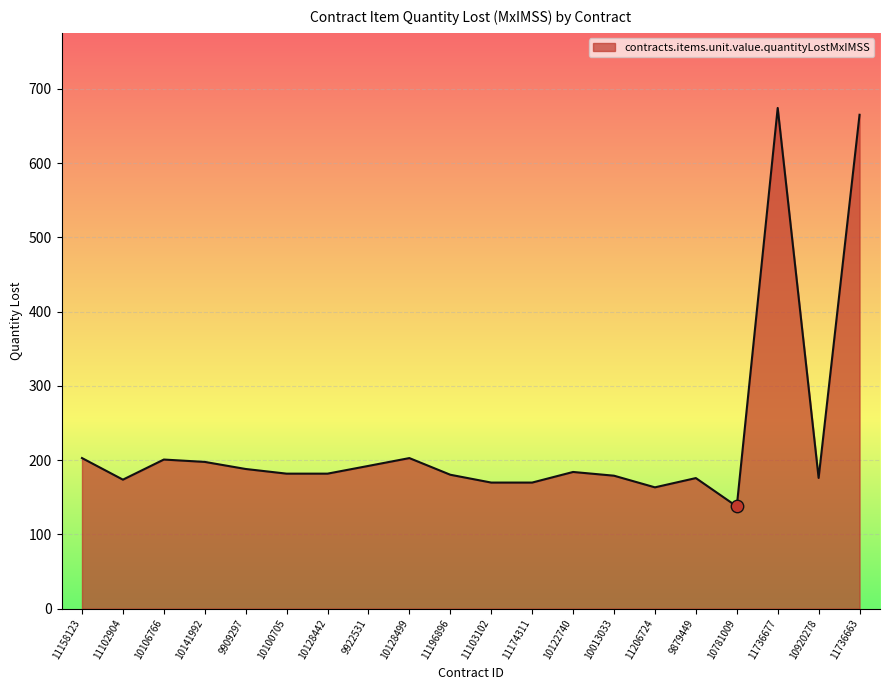

What is the ratio of the value at 11196896 to the value at 10781009?

1.3